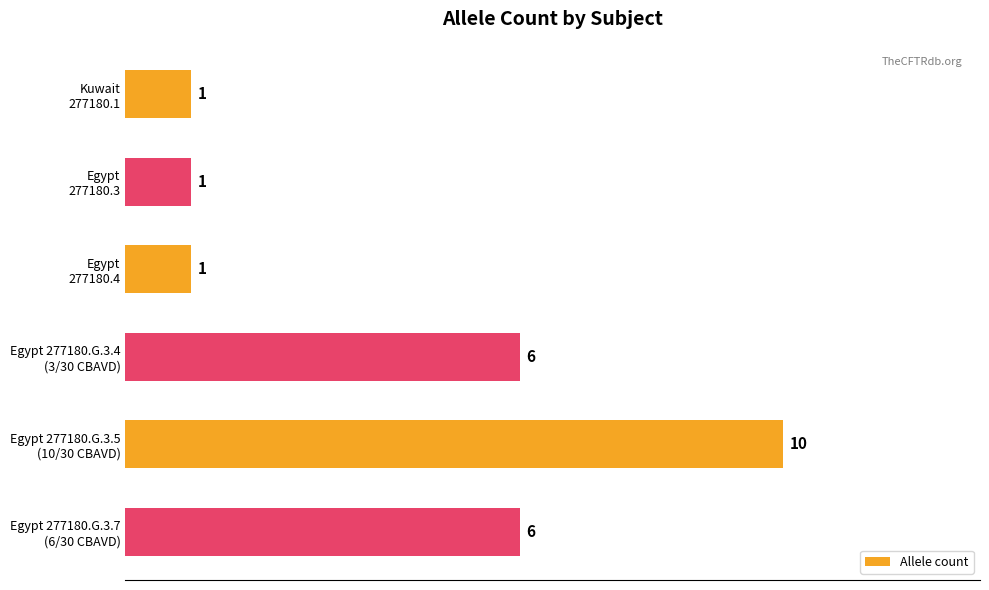

How many series are shown in this chart?

1